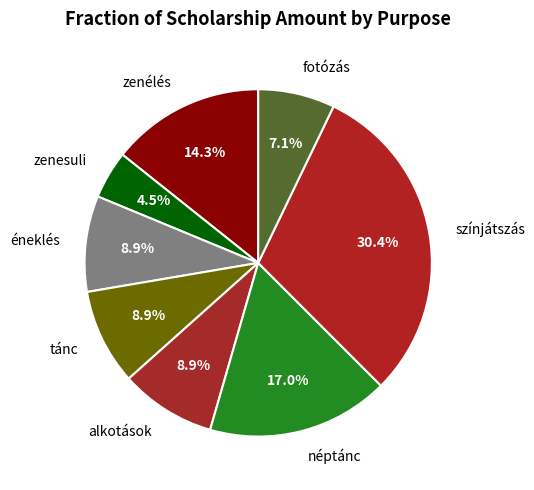

Approximately how many times larger is the value at néptánc compared to zenélés?

1.2